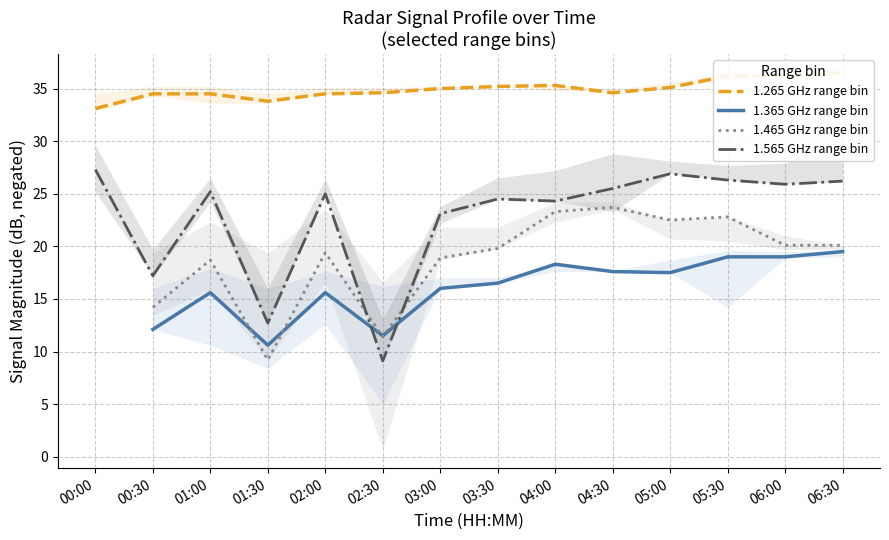

What is the label of the 8th point from the left?

03:30